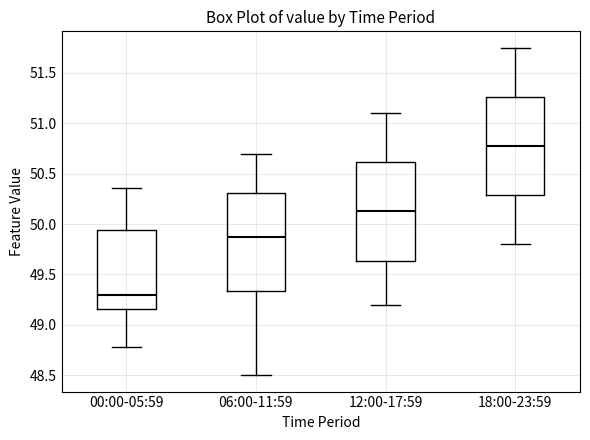

Which box's median line is the highest?

18:00-23:59